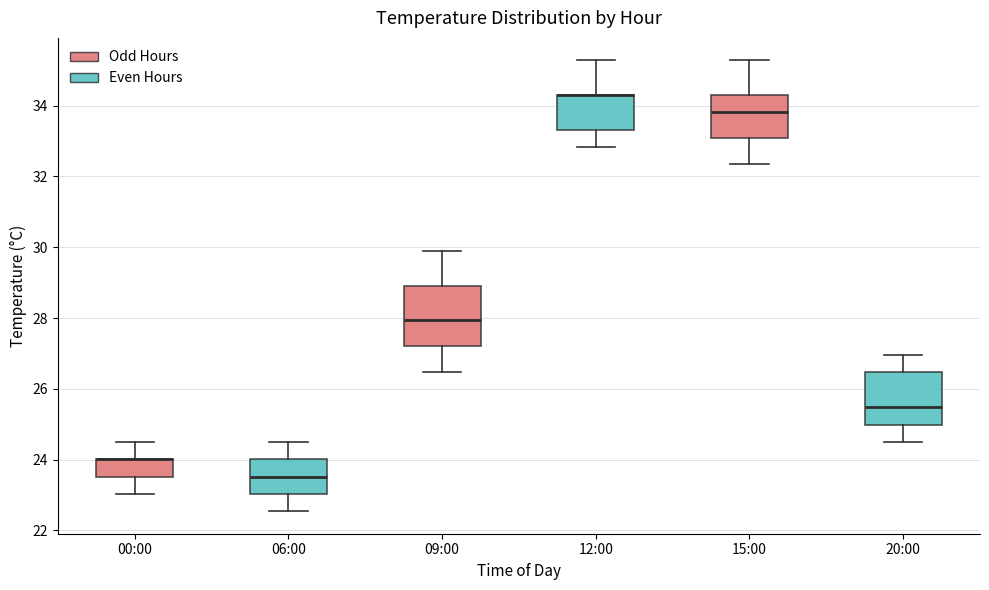

Which box is the tallest, from its lower edge to its upper edge?

09:00